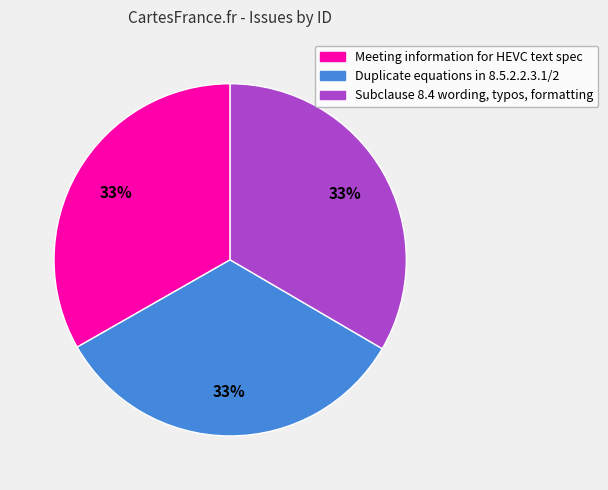

Approximately how many times larger is the value at Subclause 8.4 wording, typos, formatting compared to Duplicate equations in 8.5.2.2.3.1/2?

1.0